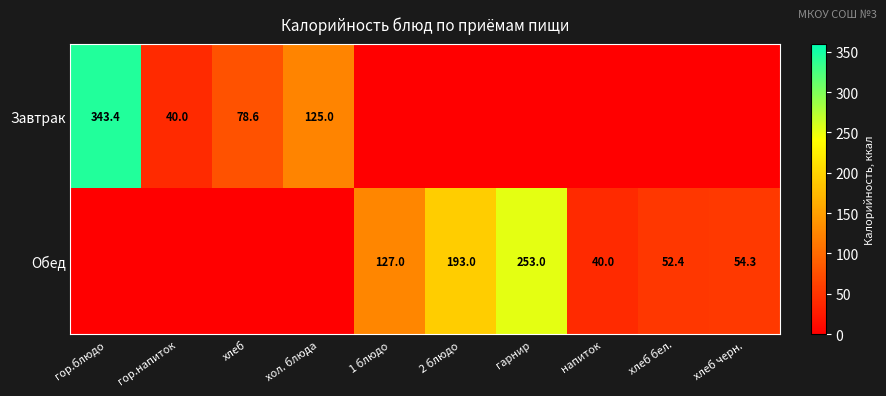

What is the sum of the Обед values at хлеб бел. and гарнир?

305.4